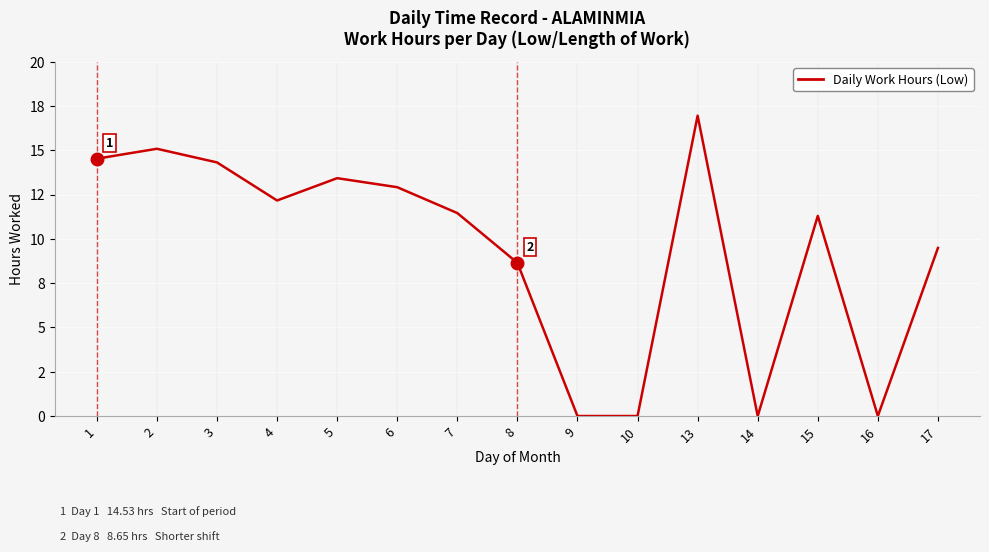

At which category does the data reach its first local valley?

4